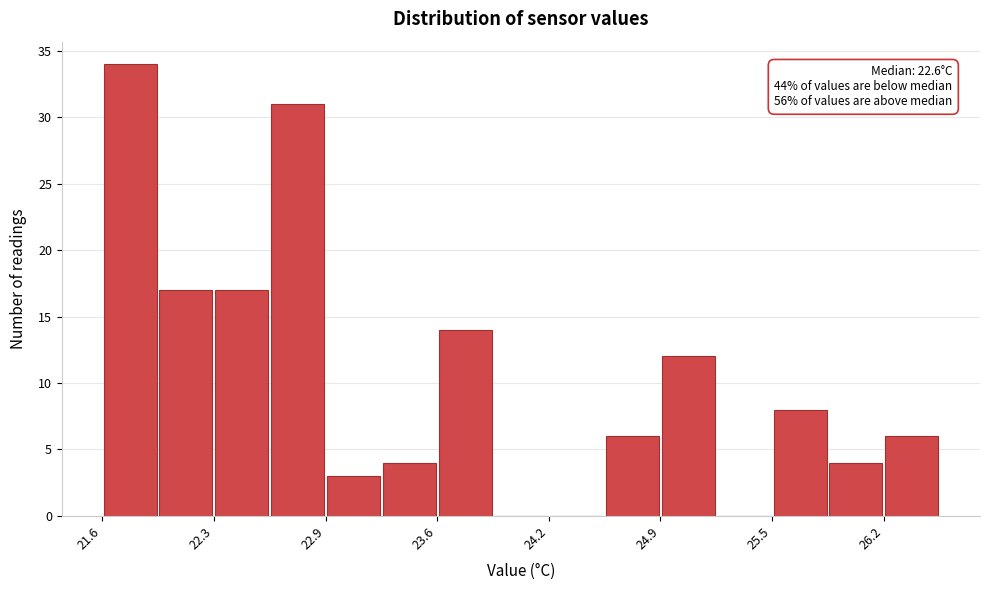

Around what value on the x-axis is the tallest bar? Give the approximate position of its centre, as read against the axis.

21.8